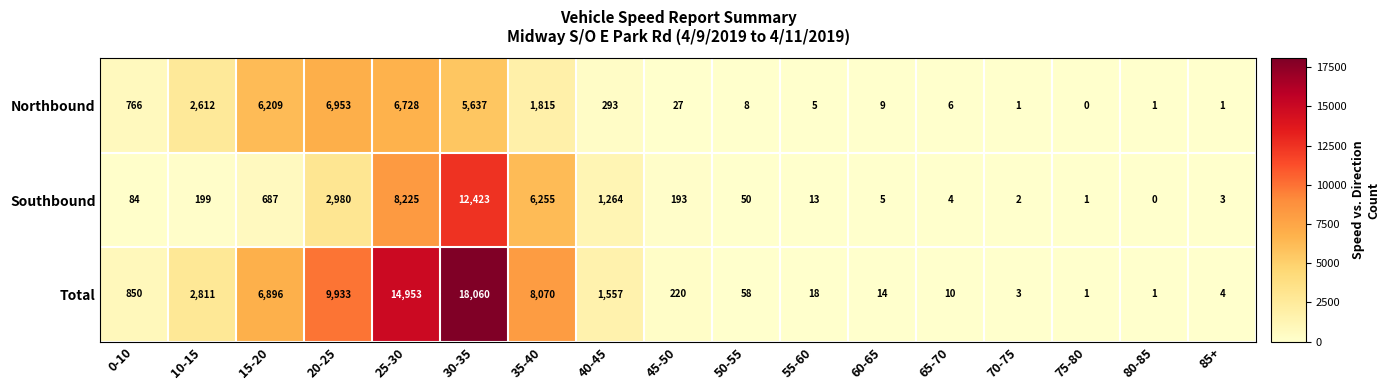

What is the spread (max minus min) of values at 20-25?

6953